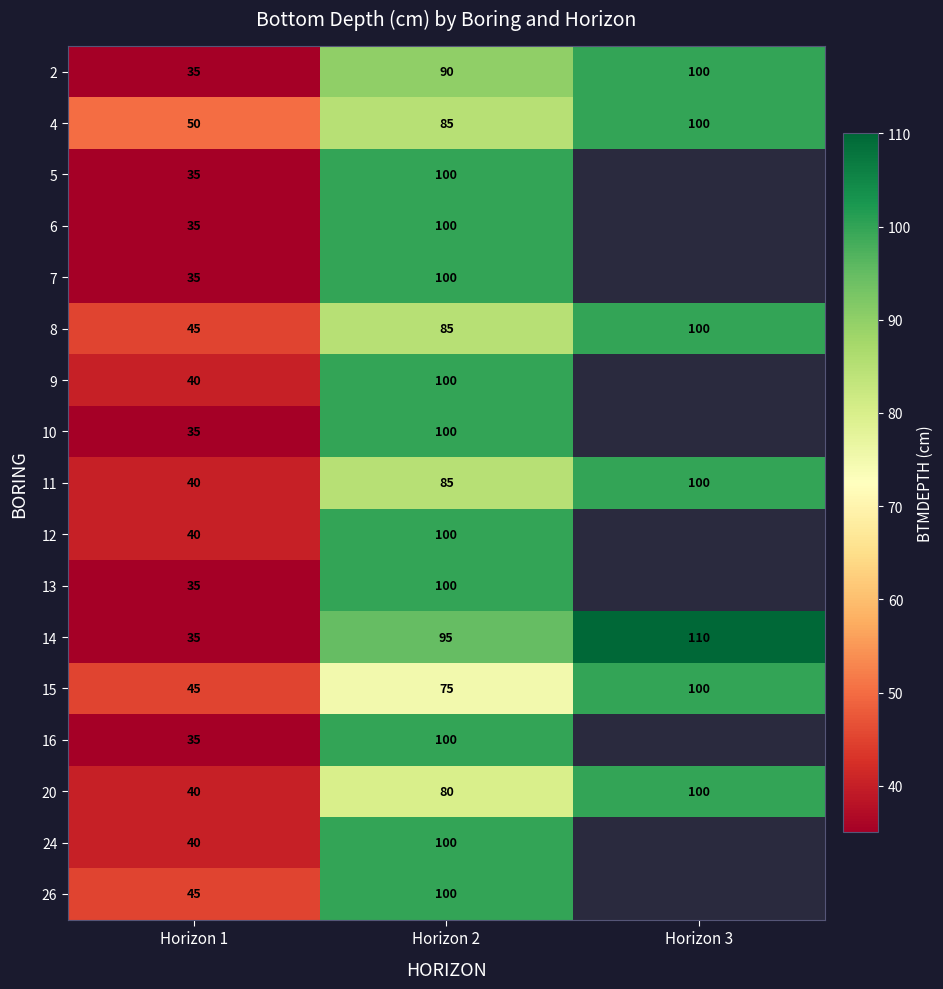

What is the sum of the 26 values at Horizon 2 and Horizon 1?

145